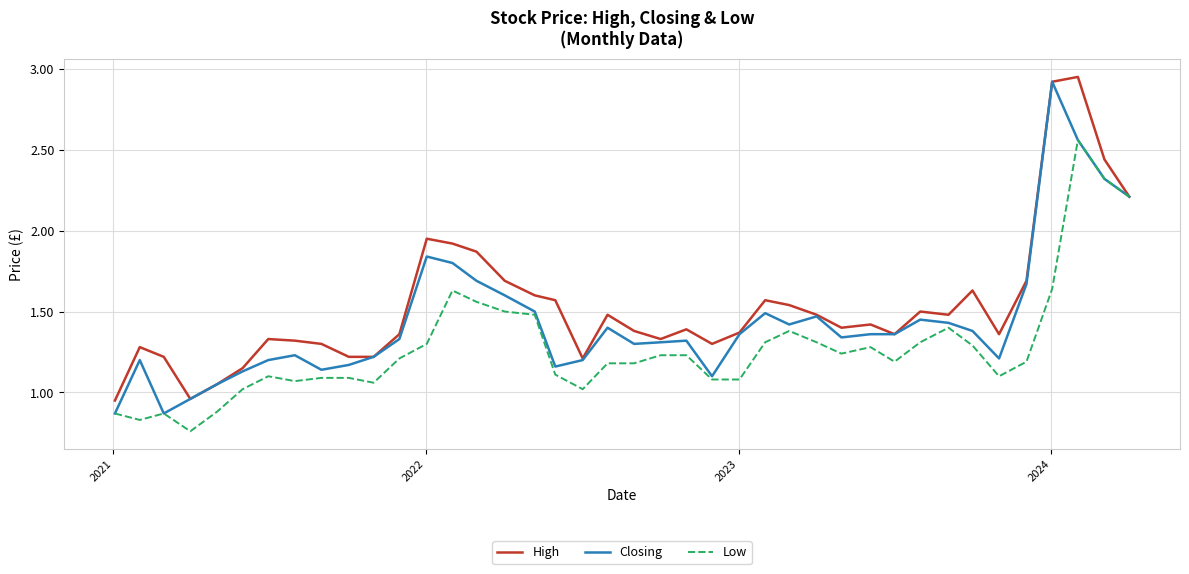

List the series in order of their overall mean, highest first.

High, Closing, Low